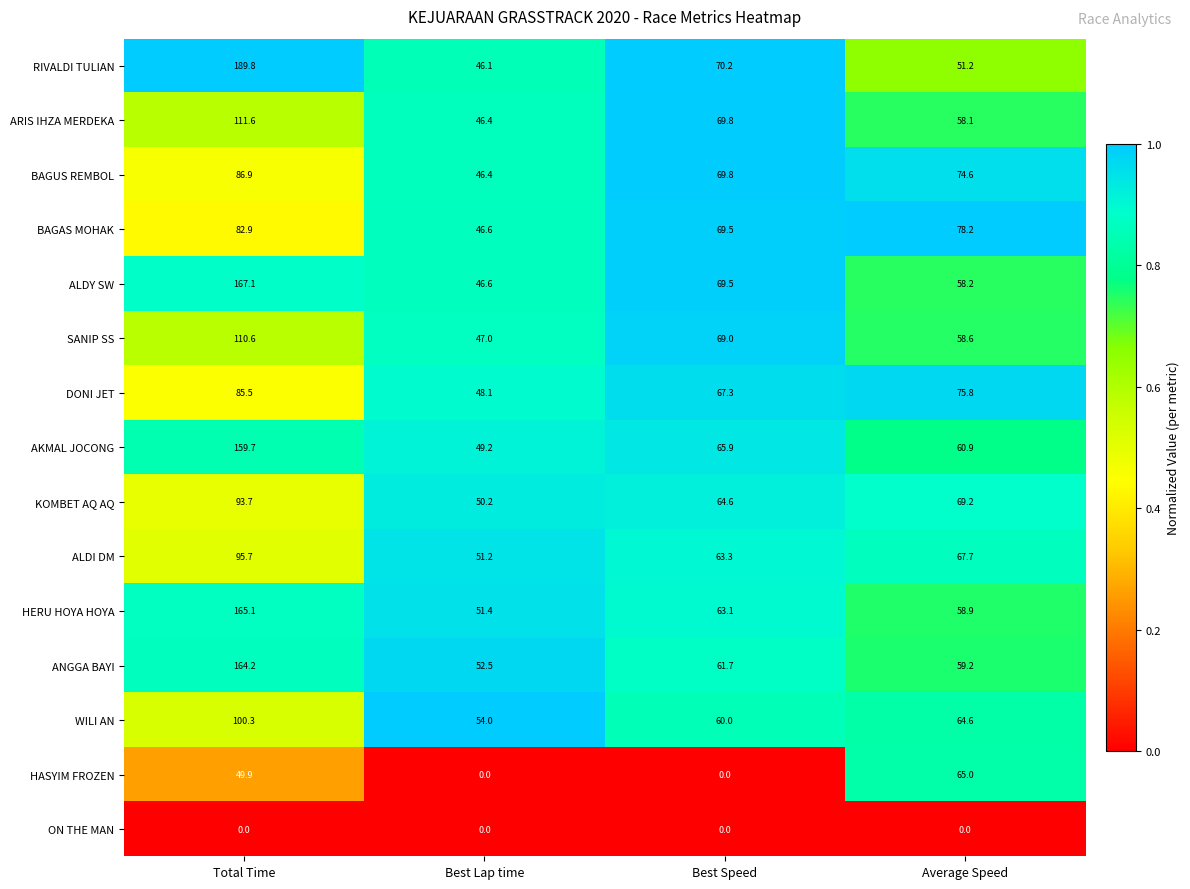

What is the maximum value shown in the chart?

189.8